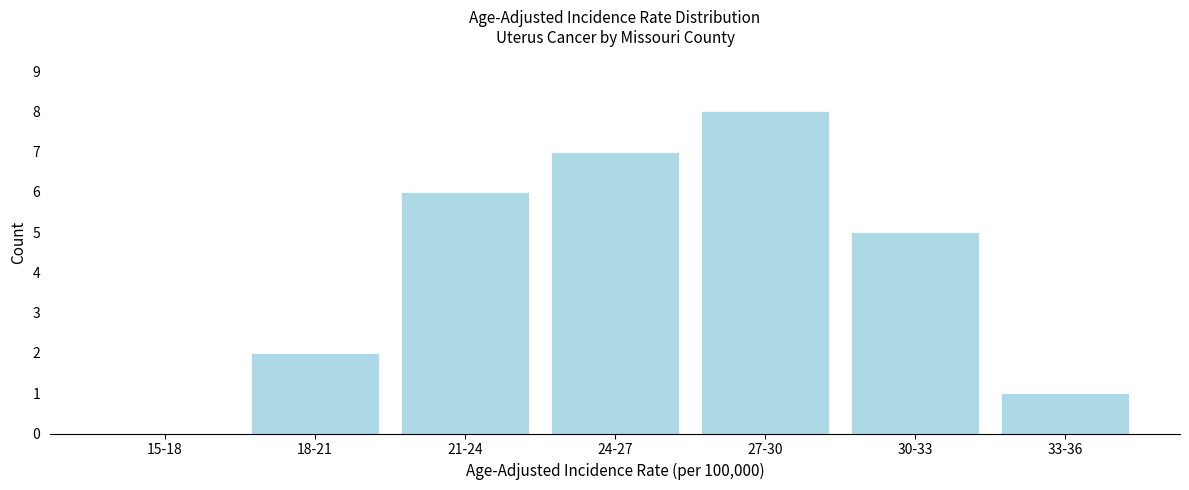

Reading left to right, what are all the values shown in this chart?

15-18=0	18-21=2	21-24=6	24-27=7	27-30=8	30-33=5	33-36=1